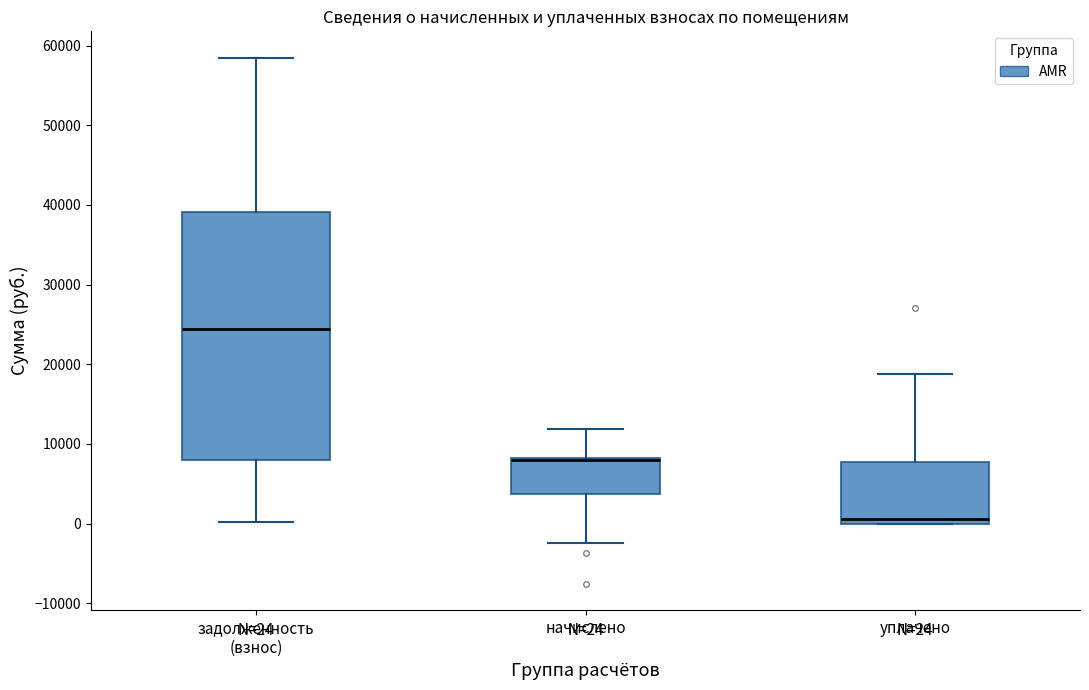

Which box's median line is the lowest?

уплачено